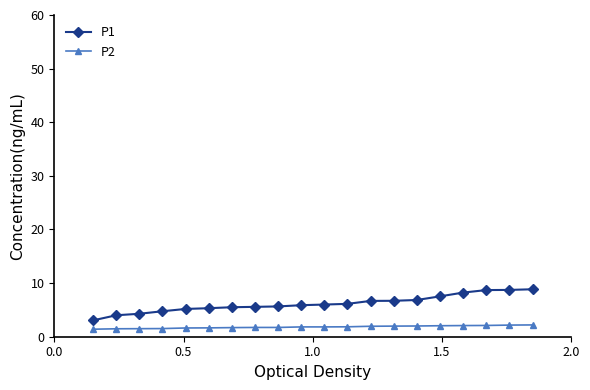

True or false: P2 and P1 cross at least once.

False